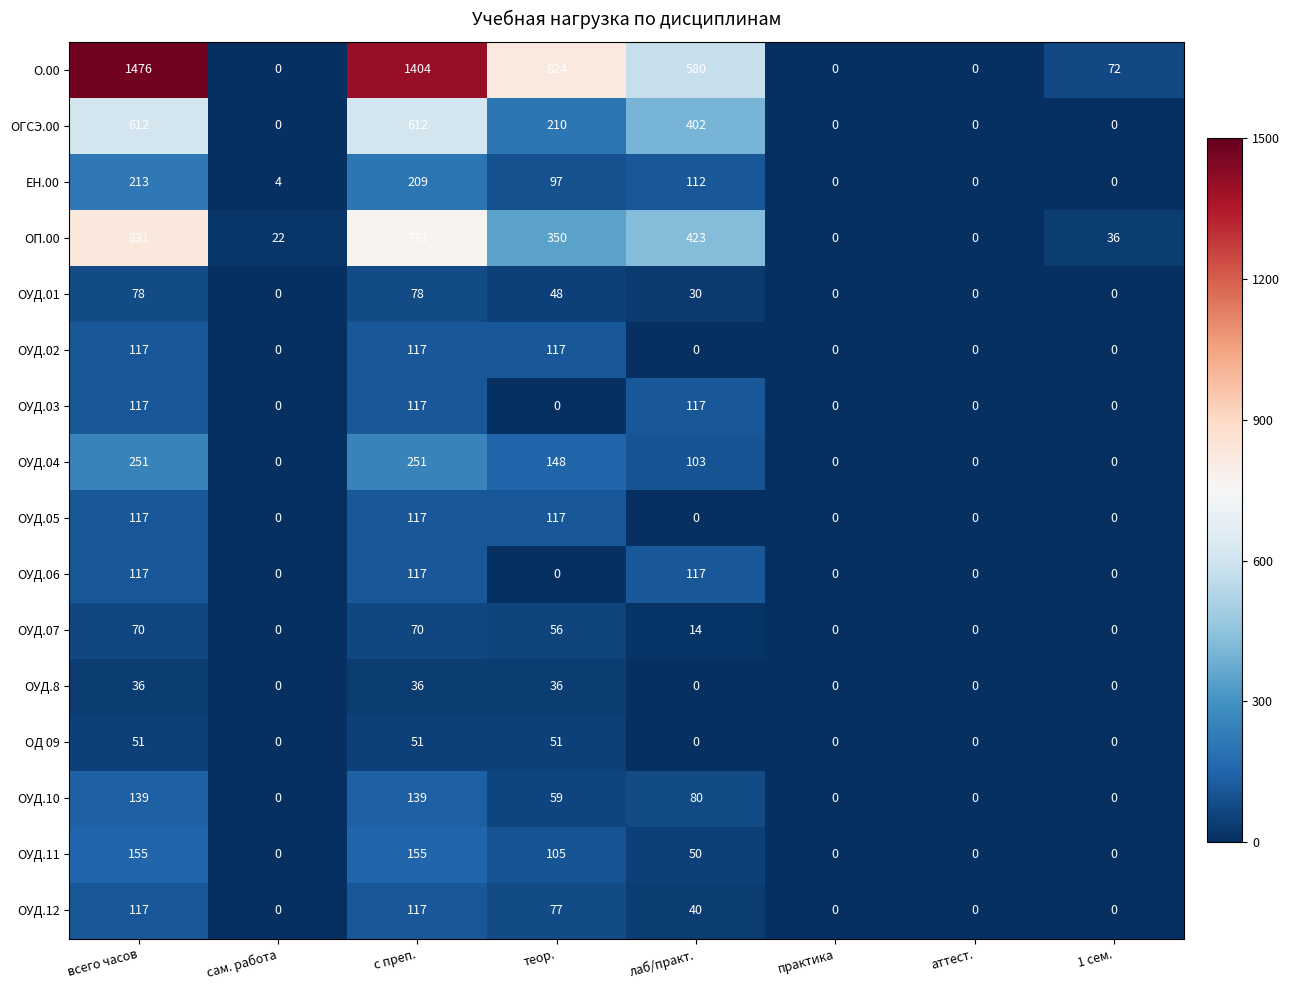

Count the number of categories in the chart.

8